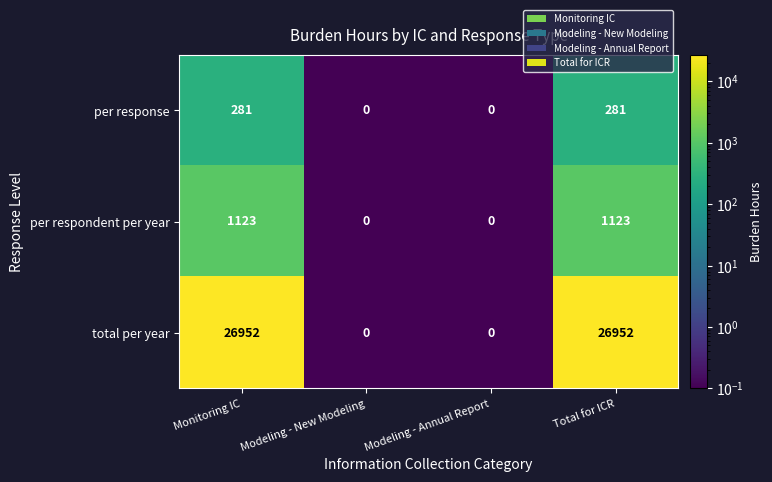

What is the difference between the highest and lowest values at Monitoring IC?

26671